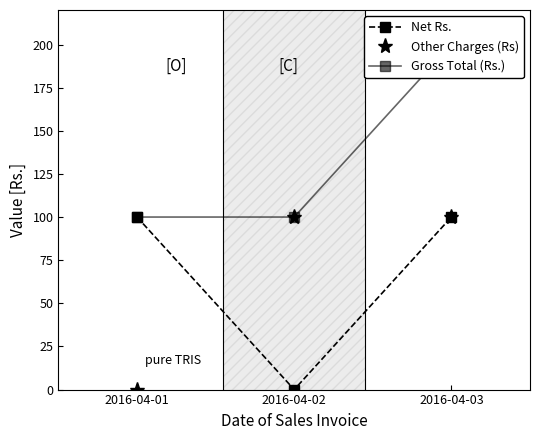

Which label corresponds to the largest value in the chart?

2016-04-03